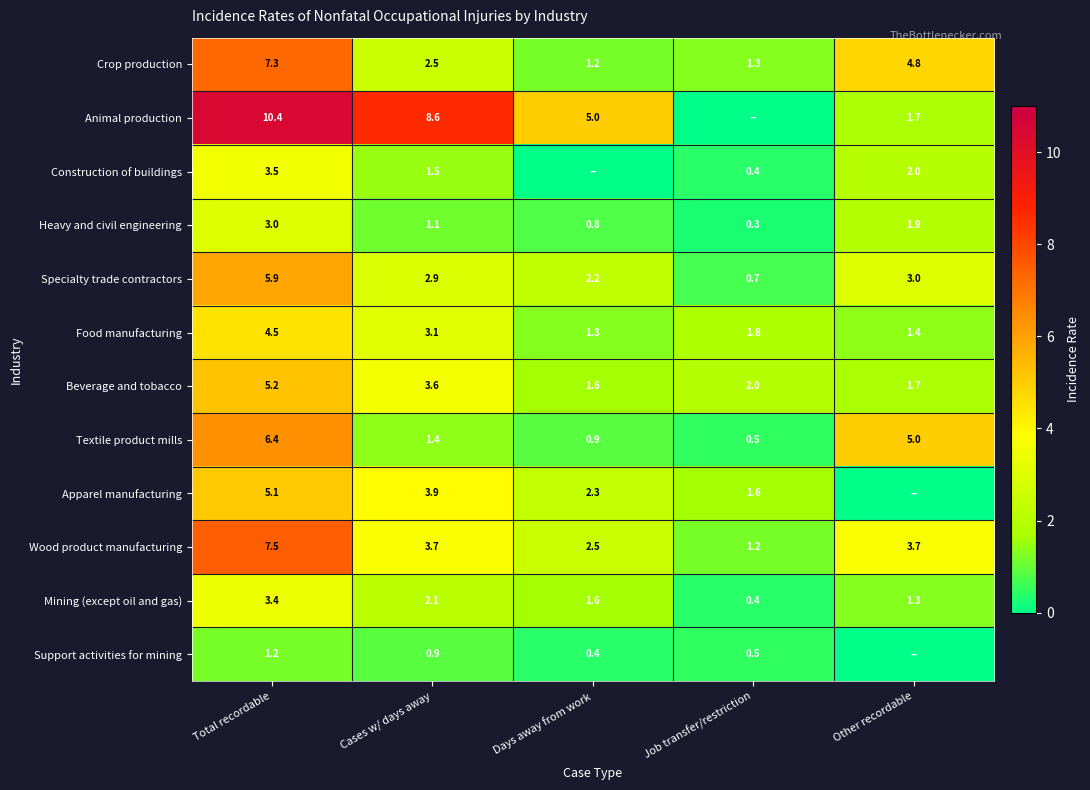

How many data points in Heavy and civil engineering are above 1?

3